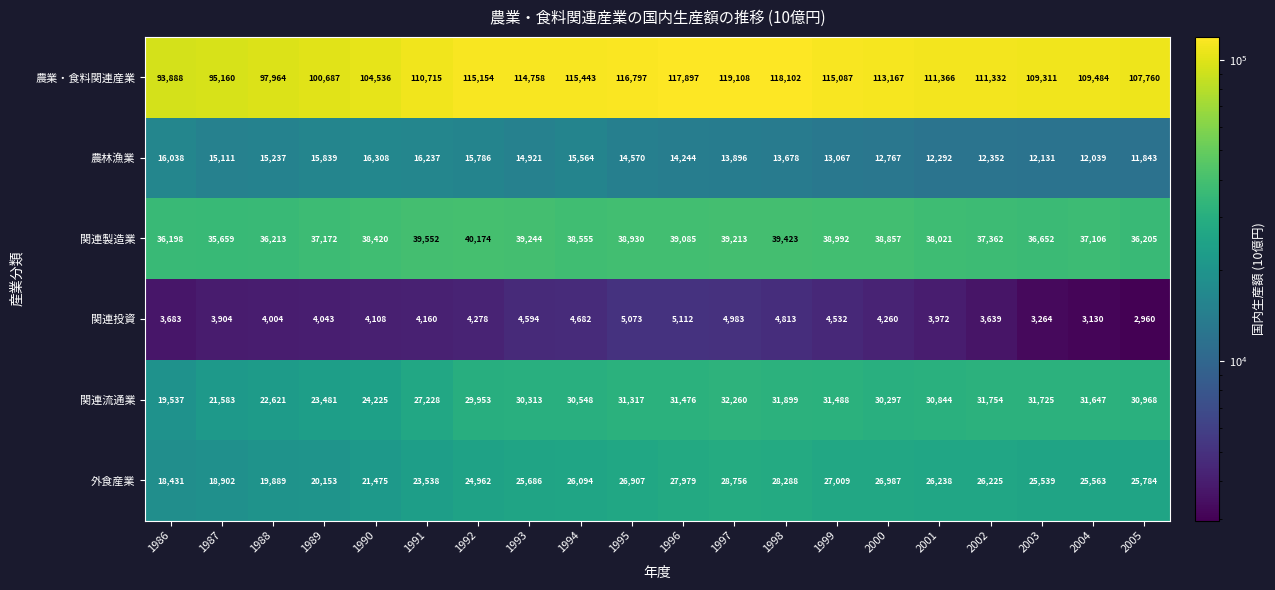

At 2001, list the series in order from smallest to largest.

関連投資, 農林漁業, 外食産業, 関連流通業, 関連製造業, 農業・食料関連産業